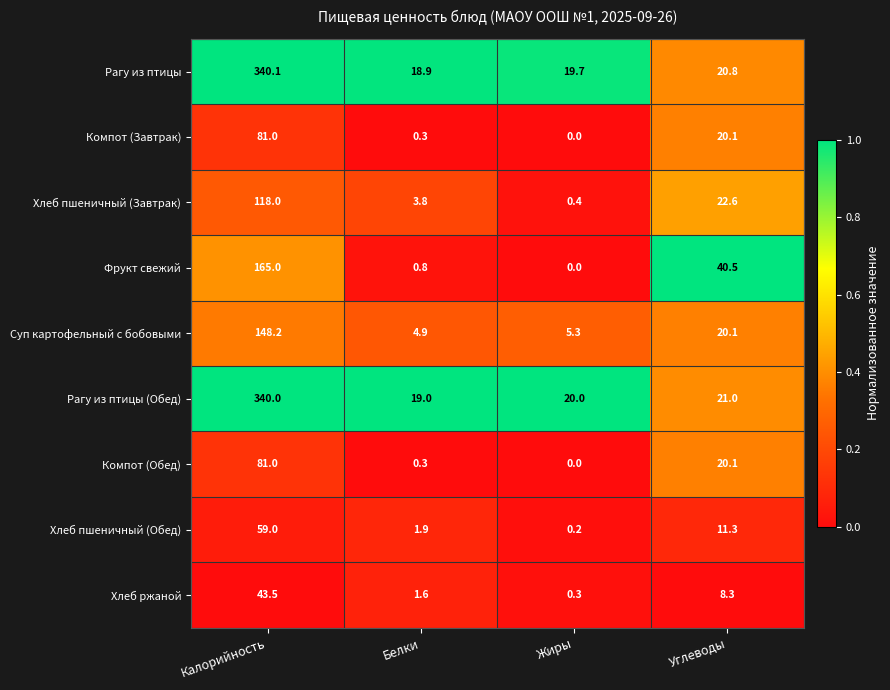

Between Калорийность and Углеводы, which series saw the biggest shift?

Рагу из птицы